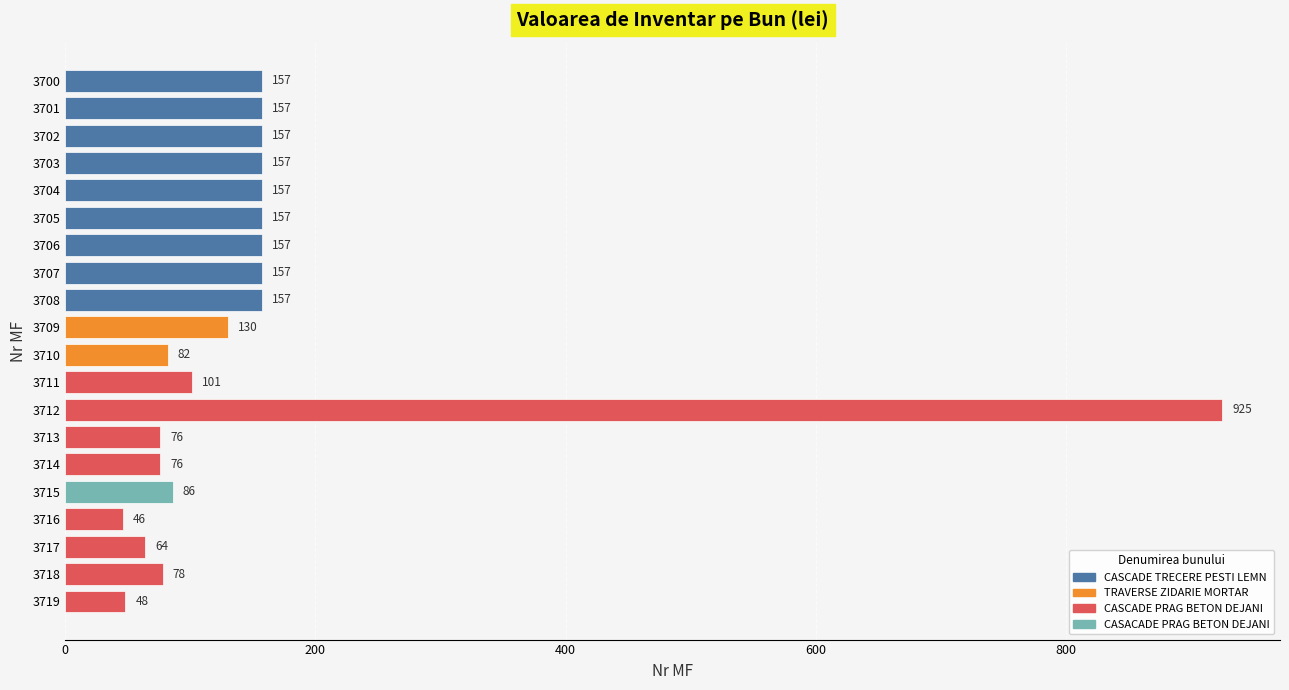

What is the difference between the second highest and minimum values?

111